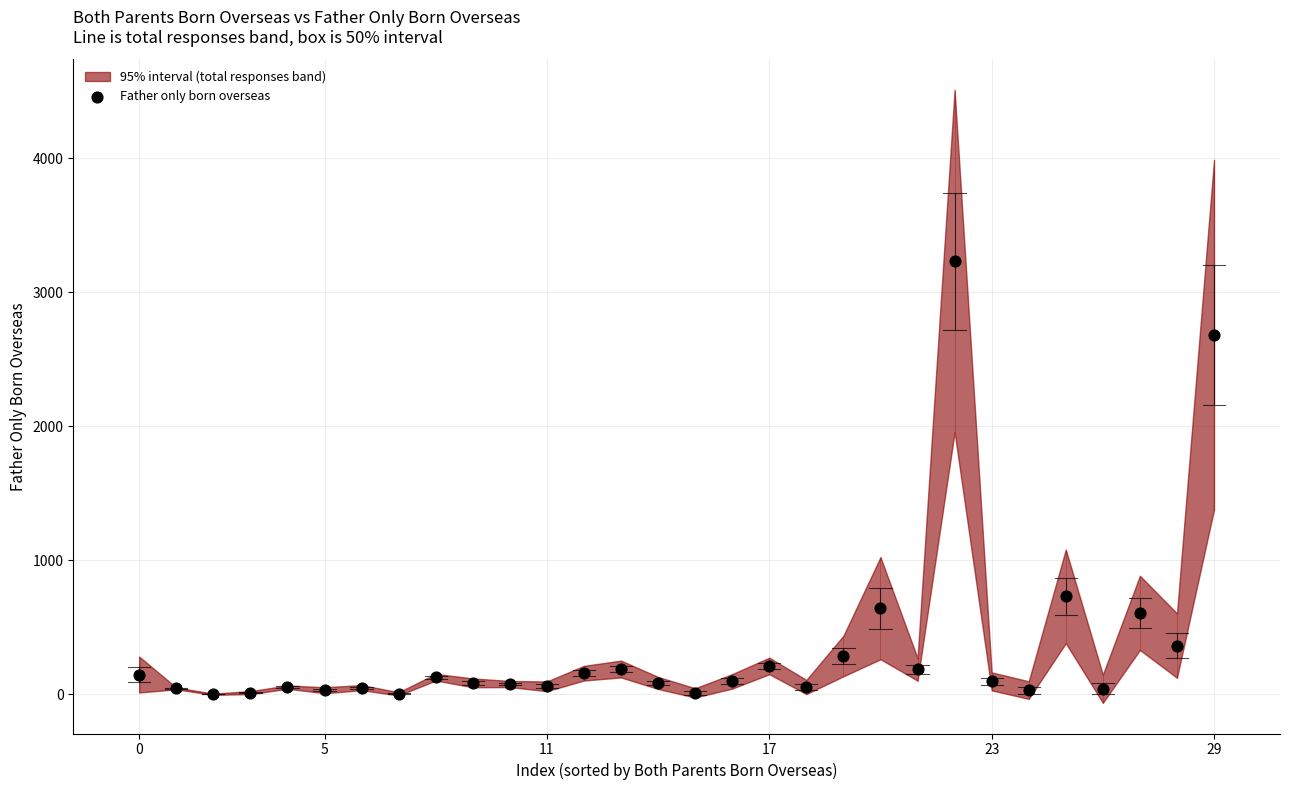

What Y value in the scatter plot is closest to 1616?

730